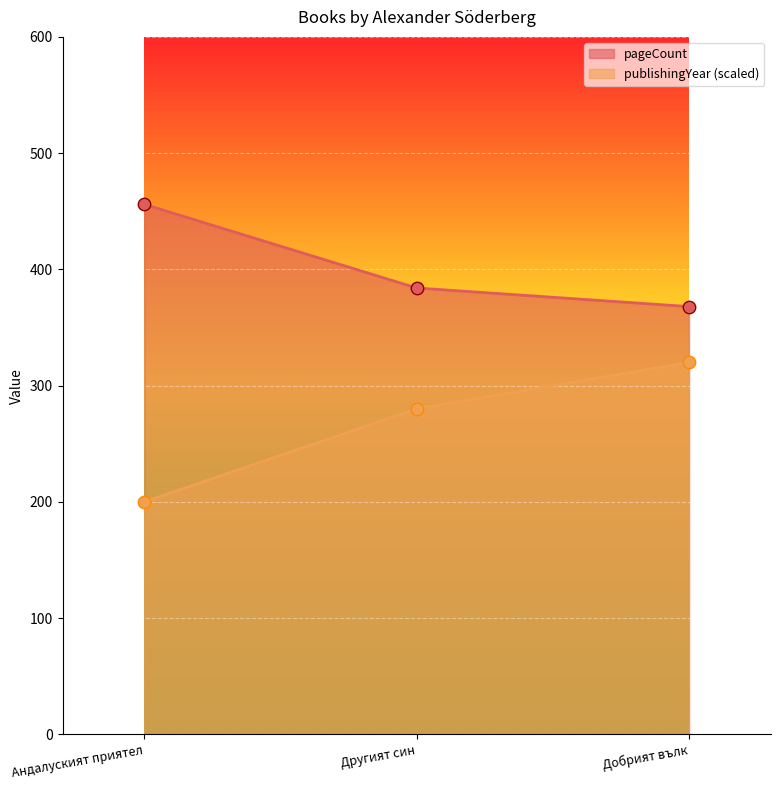

Is the value of publishingYear at Добрият вълк greater than the value of pageCount at Добрият вълк?

No